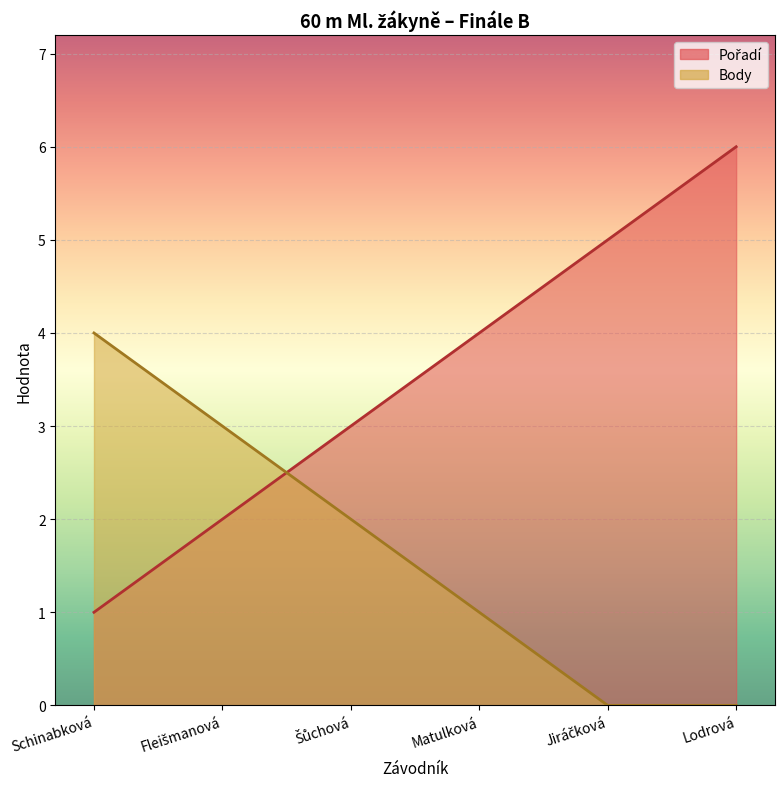

What value does the Pořadí series have at Matulková?

4